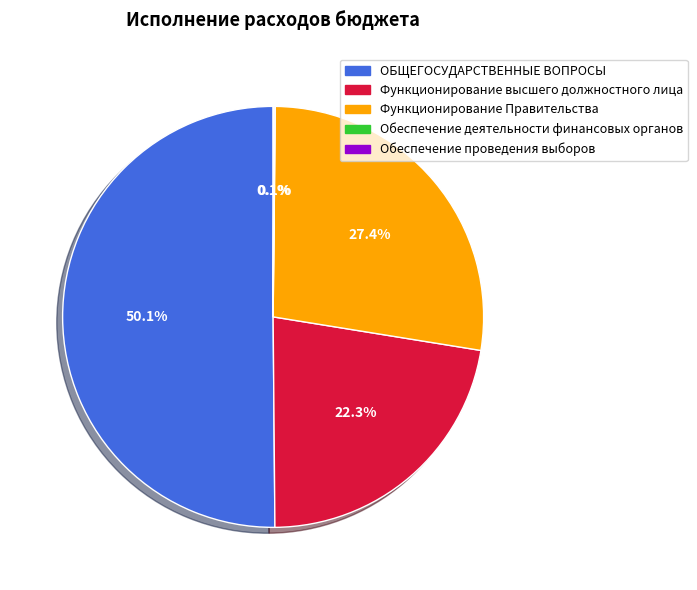

Which category has the biggest portion of the pie?

ОБЩЕГОСУДАРСТВЕННЫЕ ВОПРОСЫ